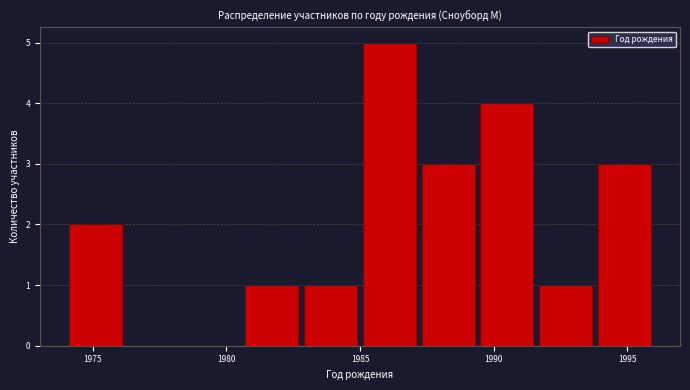

Reading left to right, transcribe this chart: for each bar, give the range it covers on the x-axis and its height. Neither the bar edges nor the heights are printed on the chart, so give them approximately, as read against the axes.

1974.0 to 1976.2: 2
1976.2 to 1978.4: 0
1978.4 to 1980.6: 0
1980.6 to 1982.8: 1
1982.8 to 1985.0: 1
1985.0 to 1987.2: 5
1987.2 to 1989.4: 3
1989.4 to 1991.6: 4
1991.6 to 1993.8: 1
1993.8 to 1996.0: 3